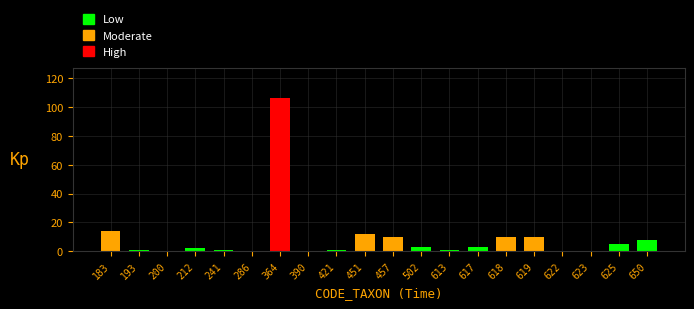

Reading left to right, what are all the values shown in this chart?

14	1	0	2	1	0	106	0	1	12	10	3	1	3	10	10	0	0	5	8